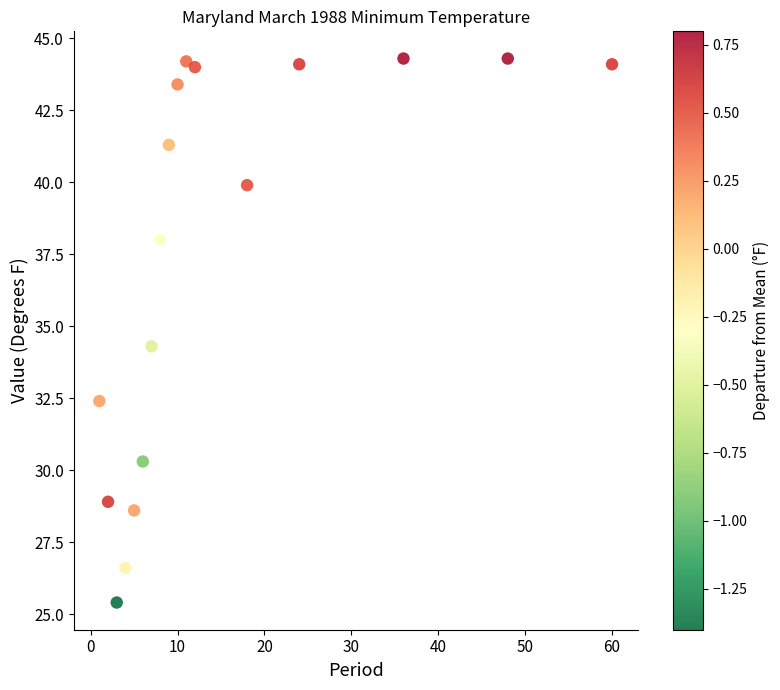

What is the range of X values (max minus min)?

59.0